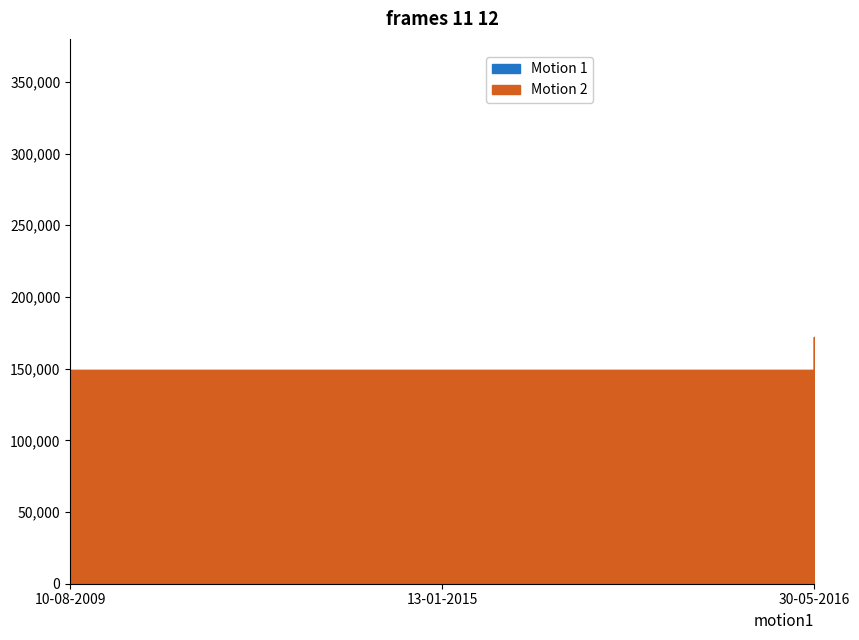

Is it true that Motion 2 equals 211208 at 13-01-2015?

False